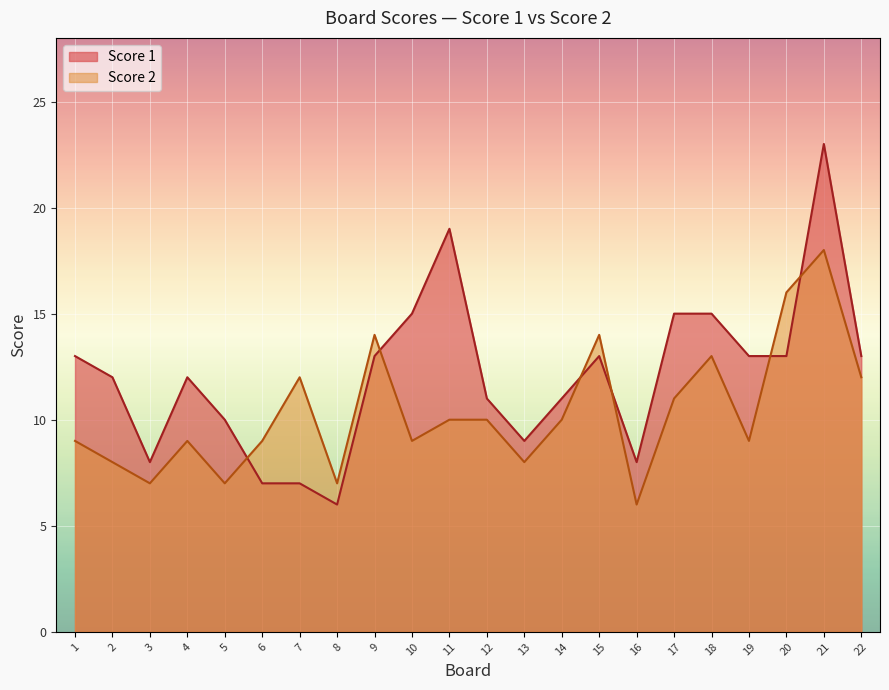

What is the average value of the Score 1 series?

12